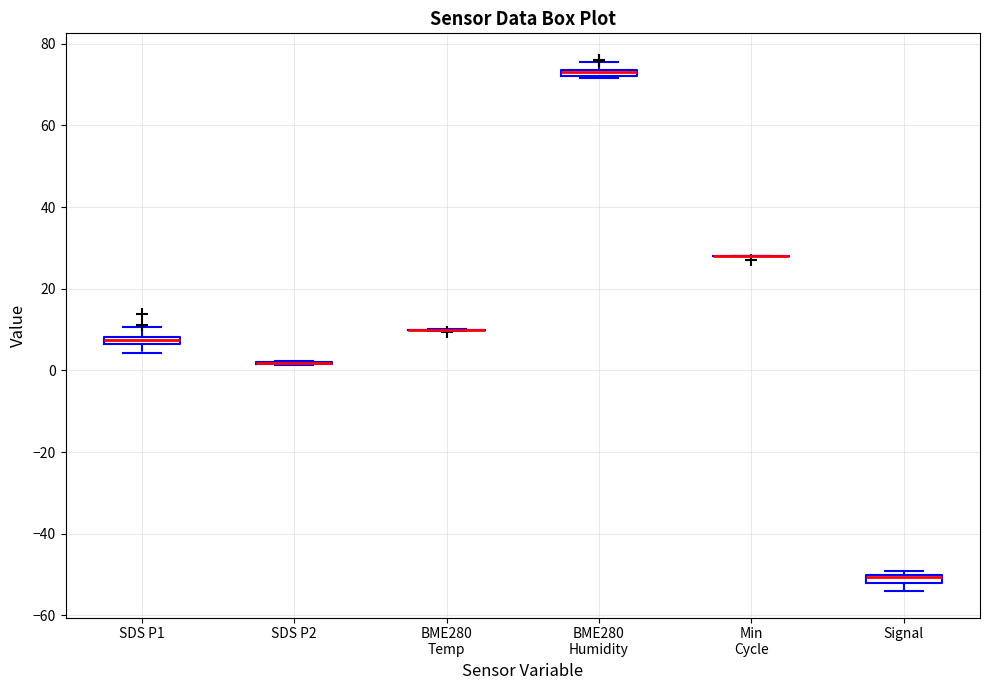

Where is the lower edge of the box for BME280 Humidity on the y-axis? The values are not printed on the chart, so give them approximately, as read against the axis.

72